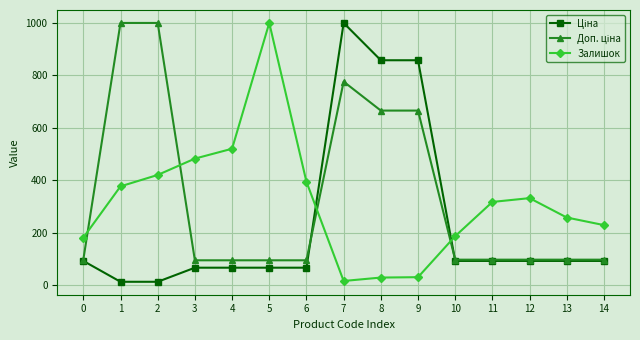

What is the maximum value for Залишок?

1000.0